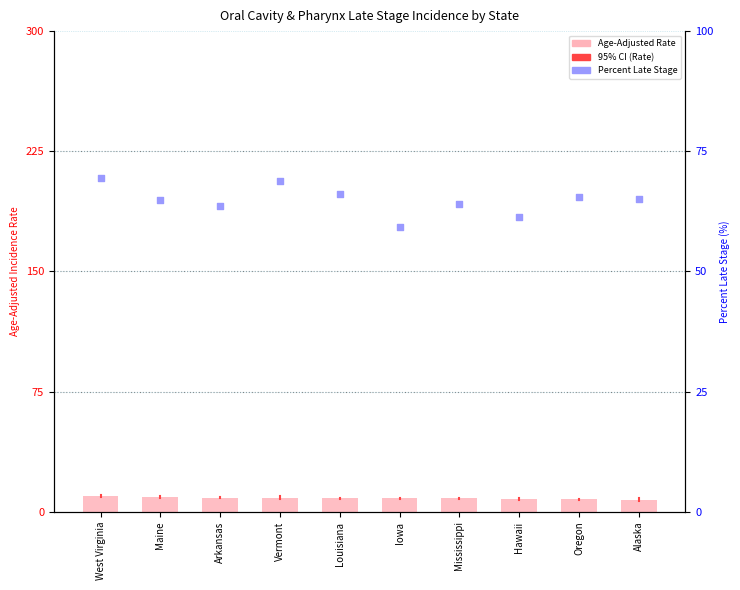

Is the value of Age-Adjusted Rate at Louisiana greater than the value of Percent Late Stage at Arkansas?

No